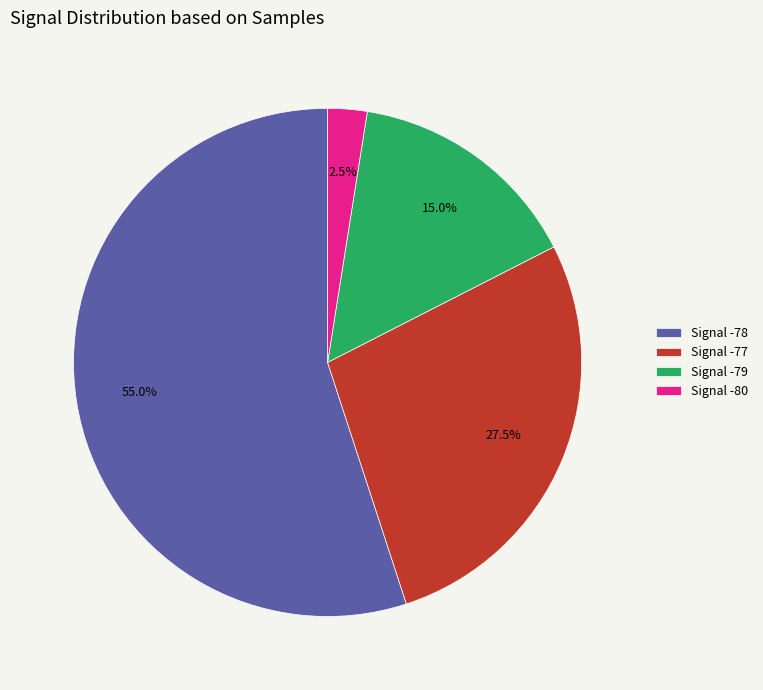

Combined, what portion of the pie is Signal -77 and Signal -78?

82.5%